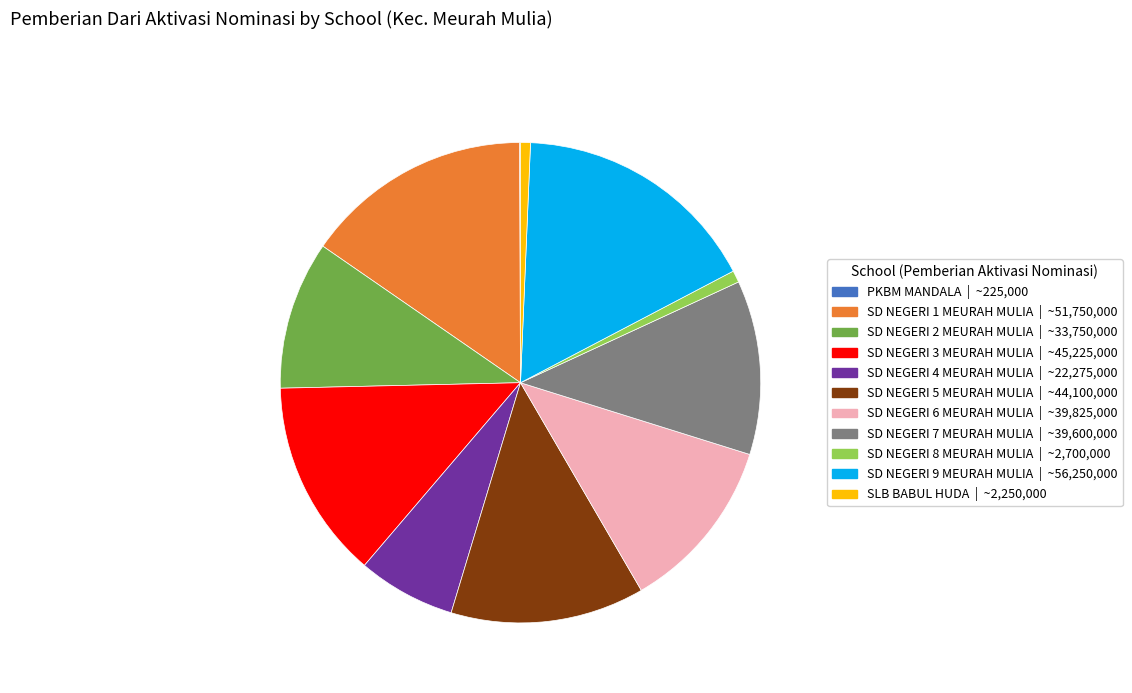

Is the sum of SD NEGERI 9 MEURAH MULIA and SD NEGERI 8 MEURAH MULIA greater than half?

No